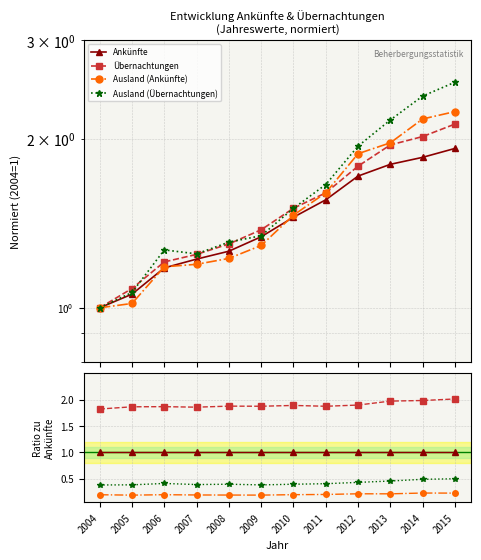

How many series are shown in this chart?

4